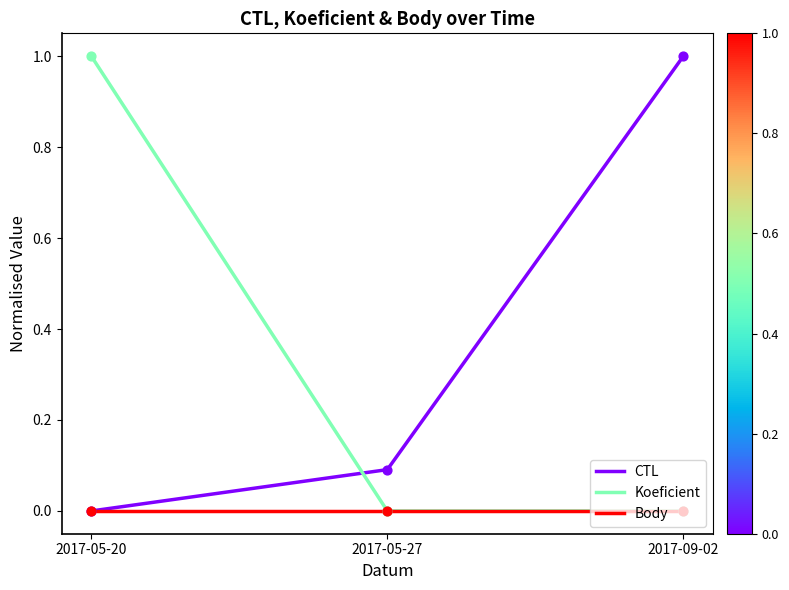

What is the spread (max minus min) of values at 2017-05-20?

1.0